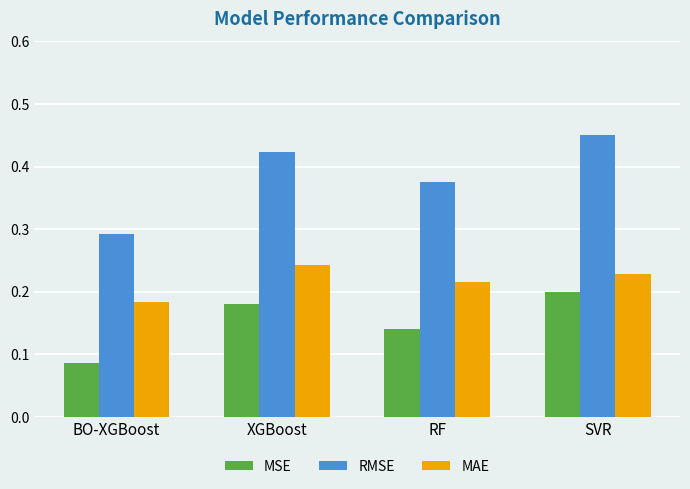

Rank the series by their average value, from highest to lowest.

RMSE, MAE, MSE